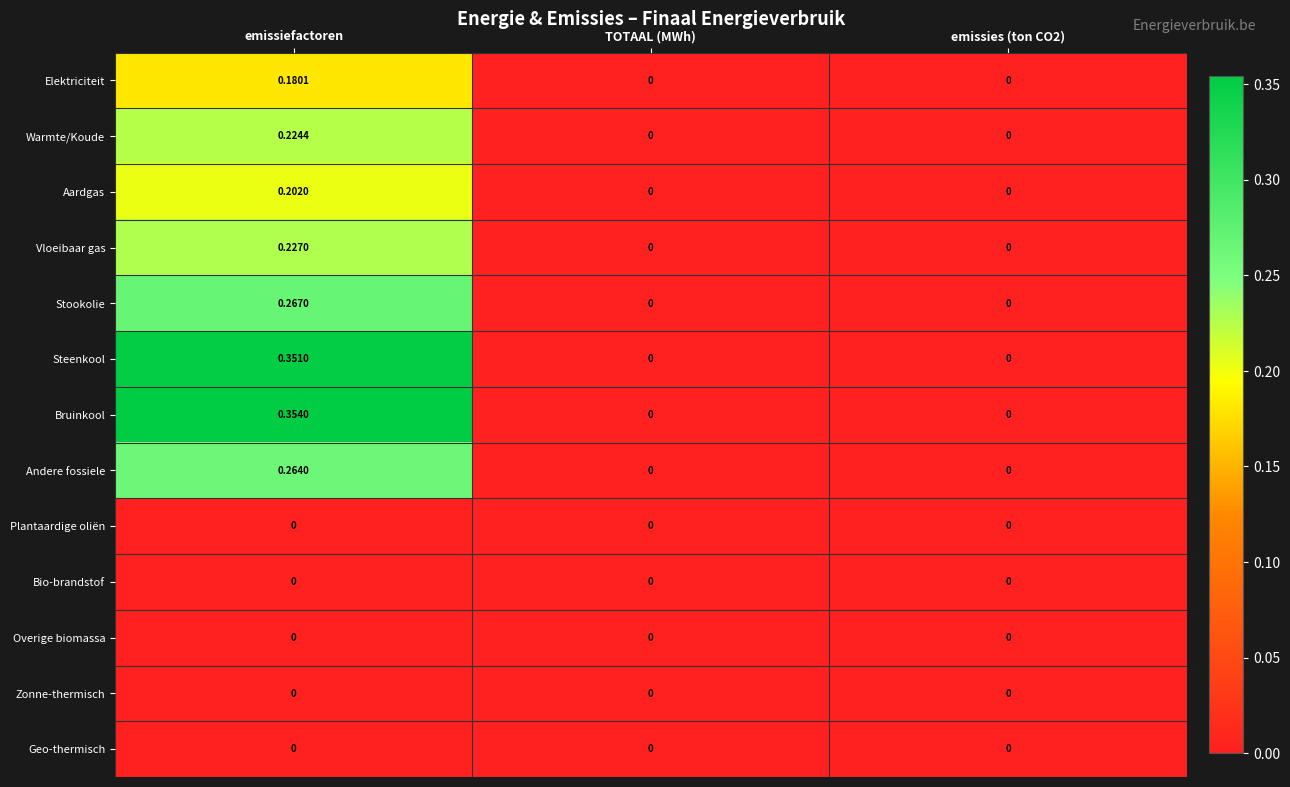

Which label corresponds to the largest value in the chart?

emissiefactoren